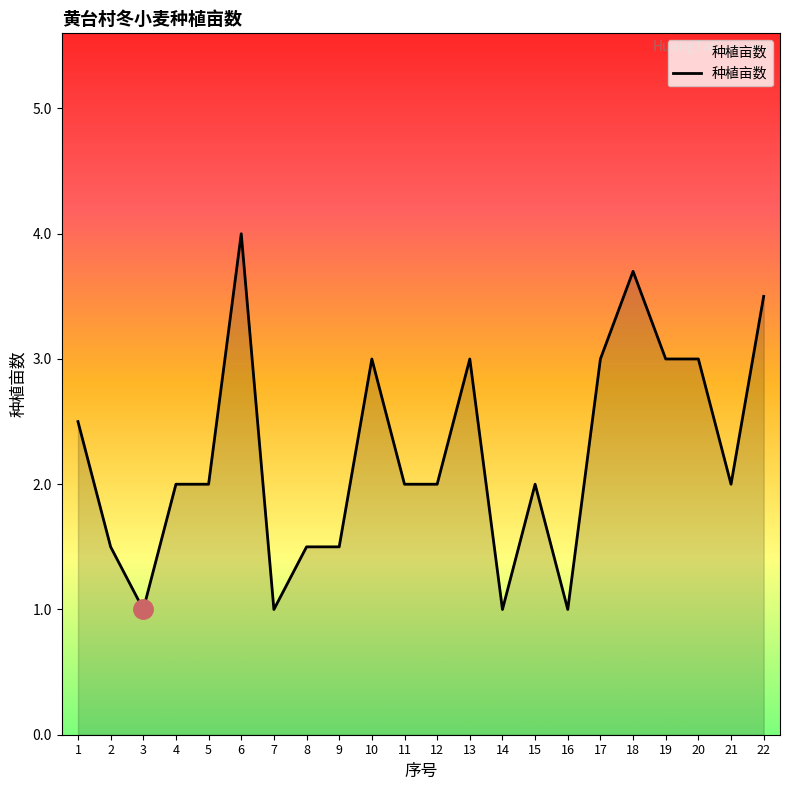

Reading left to right, list all the values displayed in this chart.

2.5	1.5	1.0	2.0	2.0	4.0	1.0	1.5	1.5	3.0	2.0	2.0	3.0	1.0	2.0	1.0	3.0	3.7	3.0	3.0	2.0	3.5